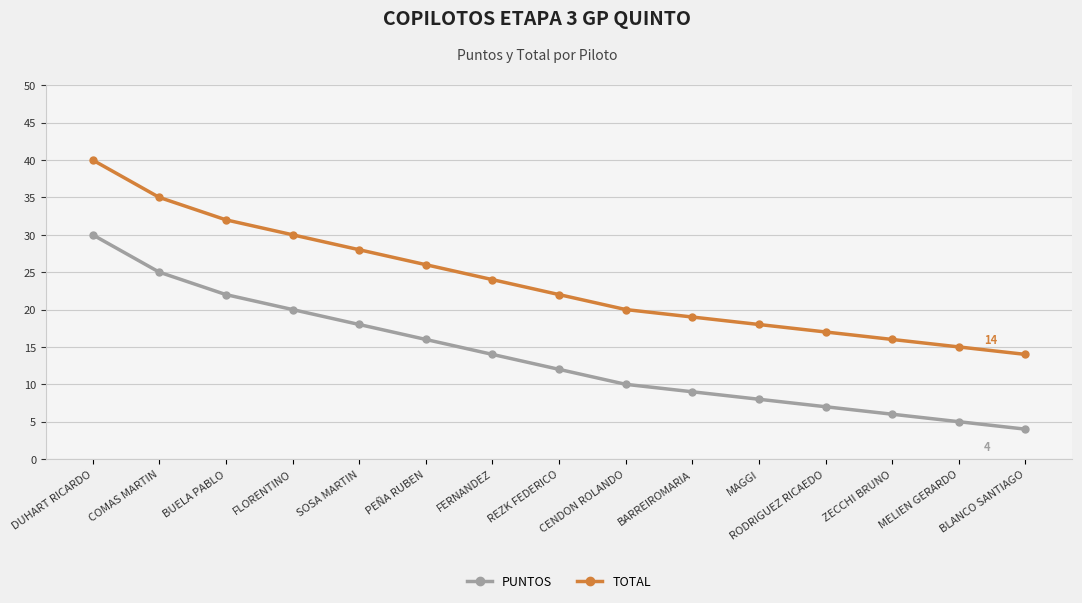

How many data points does each series have?

15